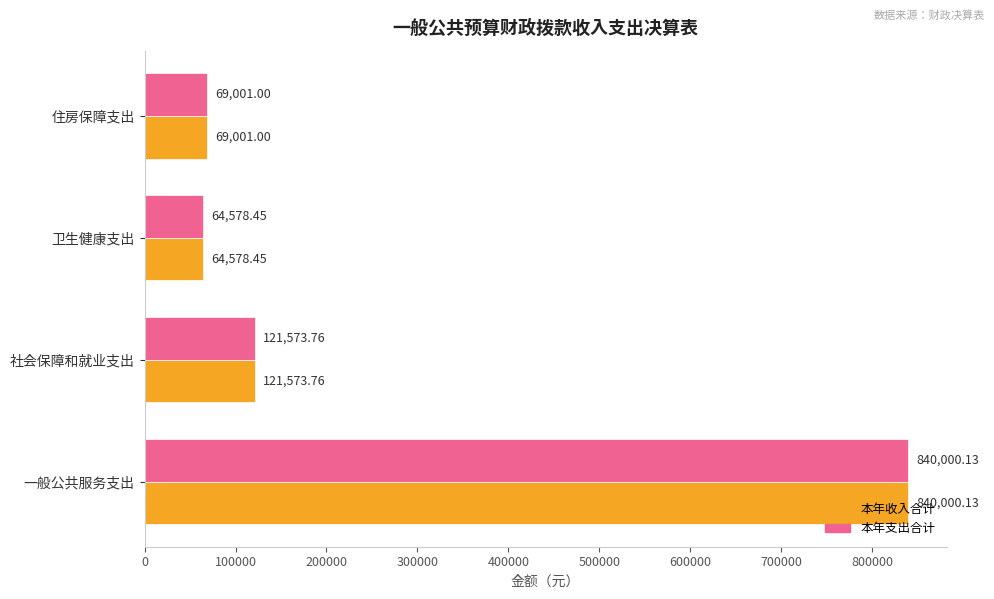

At which category is the sum across all series the highest?

一般公共服务支出